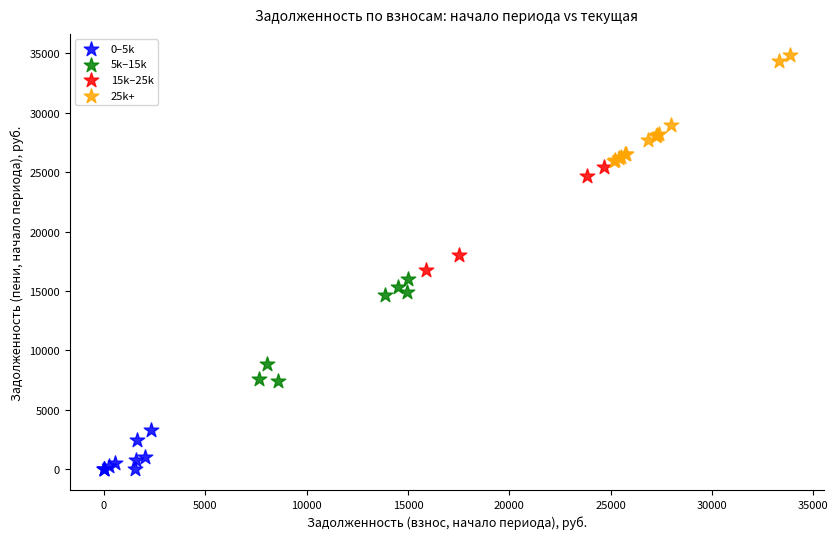

Which series has the largest Y range (max minus min)?

25k+